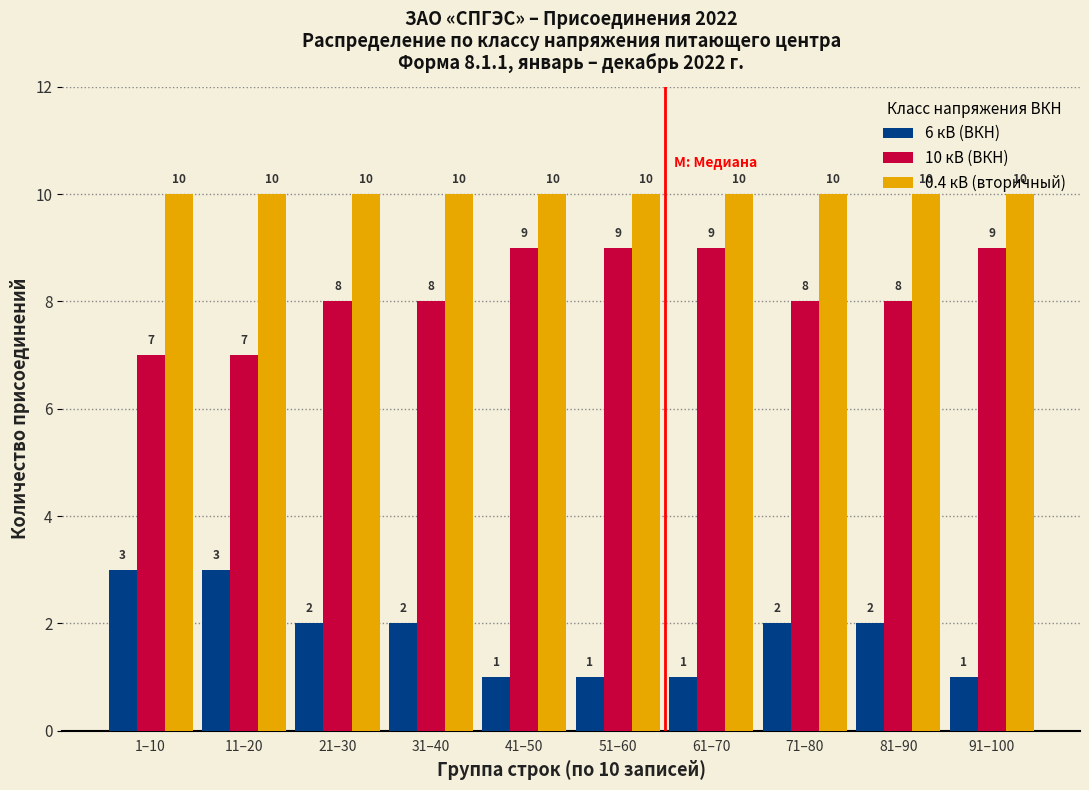

Rank the series by their average value, from highest to lowest.

0.4 кВ (вторичный), 10 кВ (ВКН), 6 кВ (ВКН)